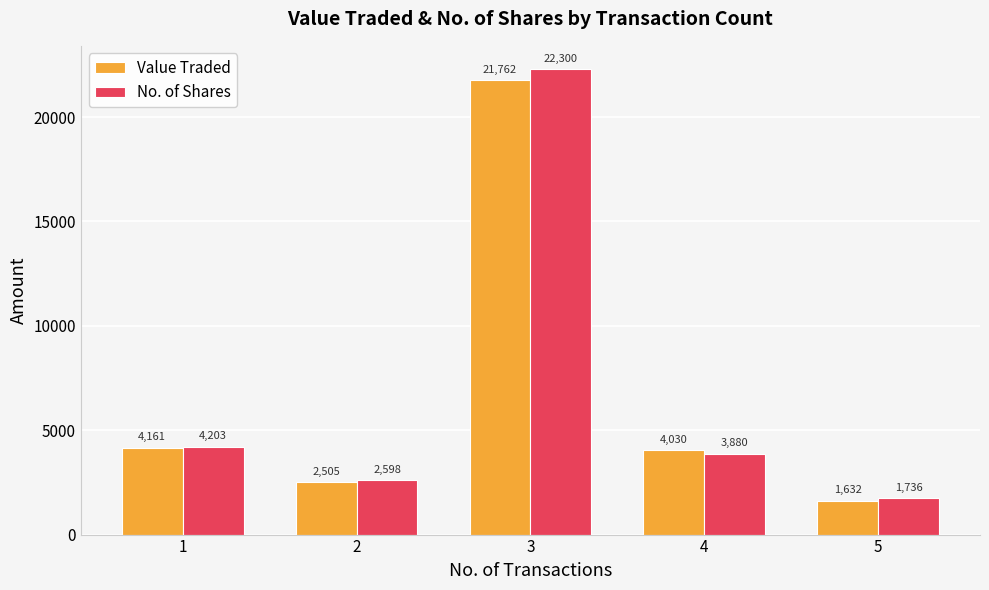

True or false: No. of Shares has a value of 4203 at 1.

True